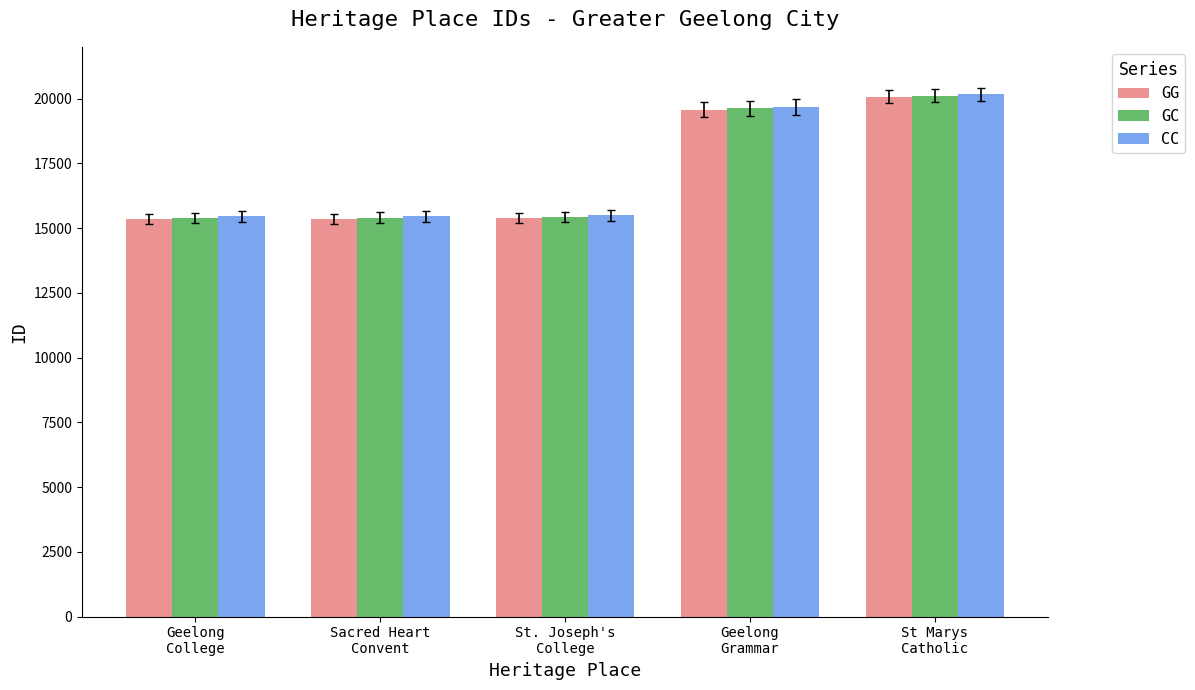

What is the total value across all series at St Marys
Catholic?

60360